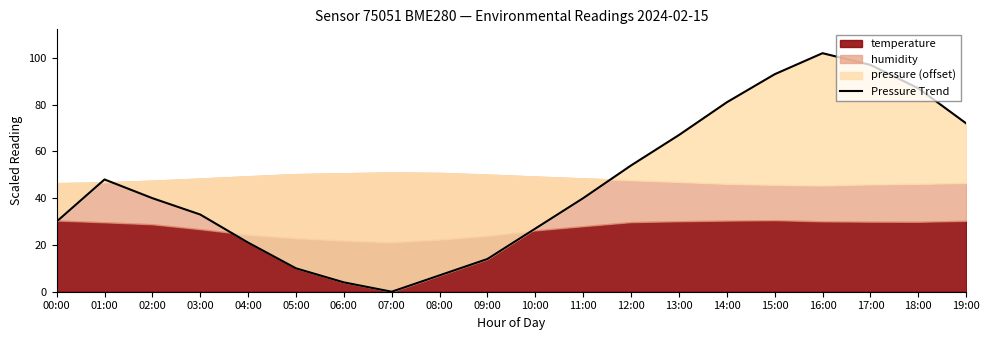

How many lines are shown in the chart?

1